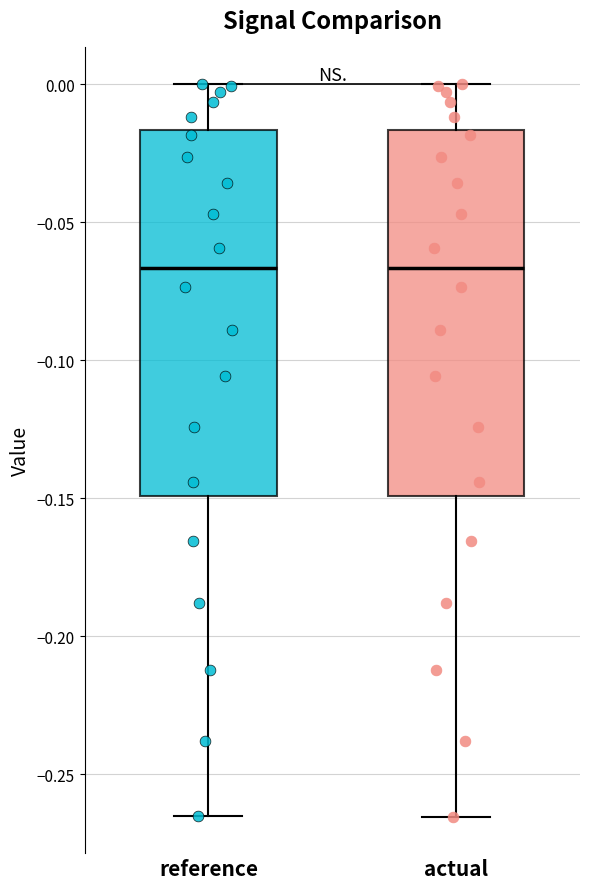

Reading left to right, read every box against the y-axis: the position of its median line, the range the box covers, and the ends of its whiskers. The values are not printed on the chart, so give them approximately, as read against the axis.

reference: median -0.065, box -0.150 to -0.015, whiskers -0.265 to 0.000
actual: median -0.065, box -0.150 to -0.015, whiskers -0.265 to 0.000